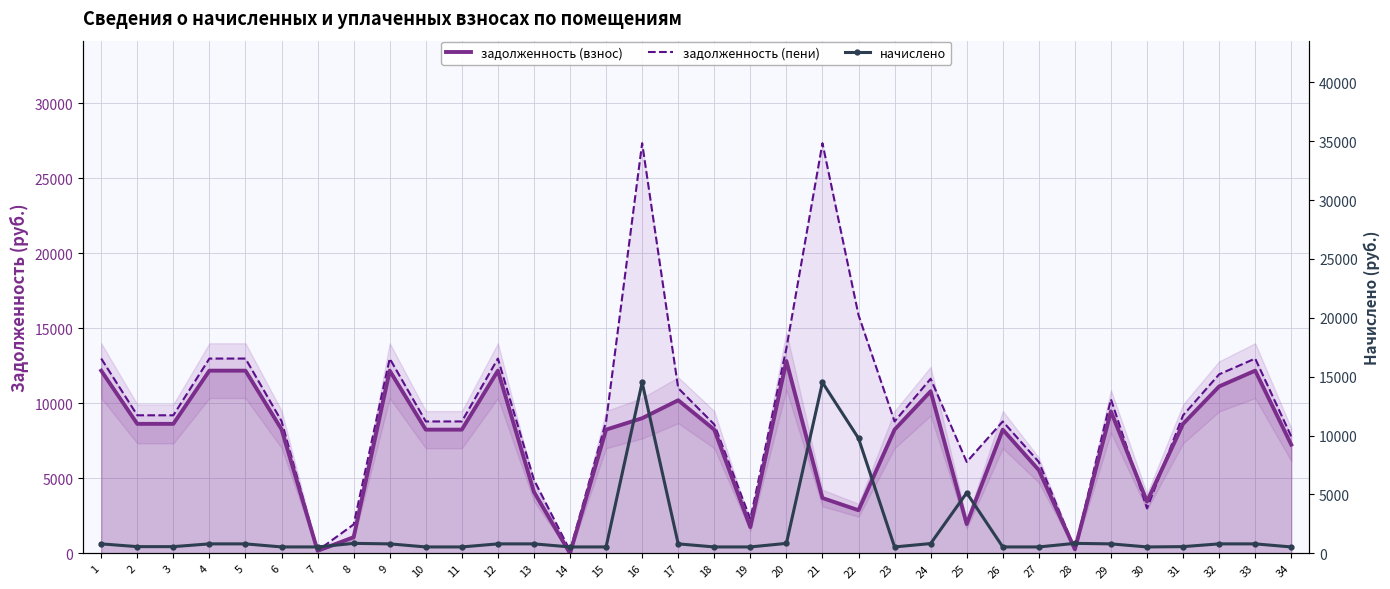

Reading left to right, extract all data points from this chart.

задолженность (взнос): 12172.3	8628.5	8628.5	12172.3	12172.3	8269.0	170.8	1077.8	12172.3	8243.3	8243.3	12172.3	4095.2	0.1	8243.3	9004.4	10200.5	8243.3	1746.9	12814.3	3686.7	2874.3	8243.3	10799.6	1955.3	8243.3	5546.9	267.2	9458.5	3454.7	8628.5	11122.3	12172.3	7243.3
задолженность (пени): 12978.6	9200.0	9200.0	12978.6	12978.6	8816.7	181.8	1926.6	12978.6	8789.3	8789.3	12978.6	4901.5	181.2	8789.3	27326.2	11006.8	8589.3	2293.0	13663.1	27326.2	15875.5	8789.3	11633.1	6091.8	8789.3	6092.9	280.0	10264.8	3000.7	9200.0	11928.6	12978.6	7789.3
начислено: 806.3	571.5	571.5	806.3	806.3	547.7	546.0	848.8	806.3	546.0	546.0	806.3	806.3	546.0	546.0	14511.9	806.3	546.0	546.0	848.8	14511.9	9771.5	546.0	833.5	5136.5	546.0	546.0	848.8	806.3	546.0	571.5	806.3	806.3	546.0